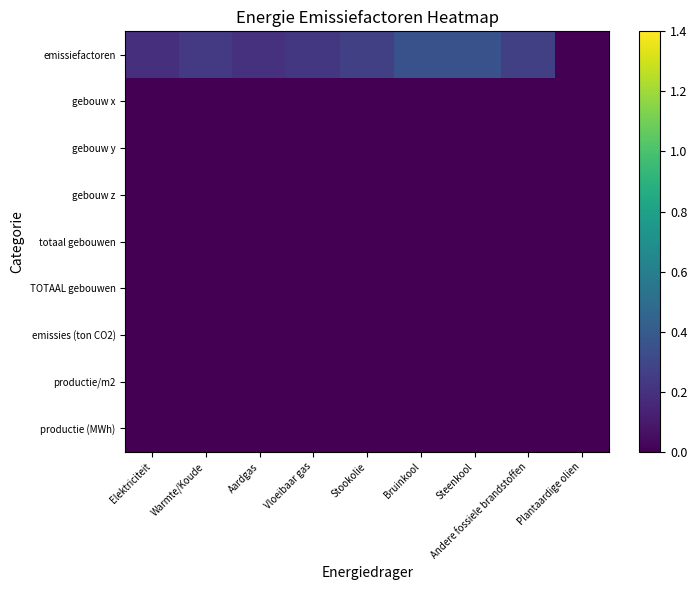

Reading left to right, transcribe all the data shown in this chart.

emissiefactoren: Elektriciteit=0.2	Warmte/Koude=0.2	Aardgas=0.2	Vloeibaar gas=0.2	Stookolie=0.3	Bruinkool=0.4	Steenkool=0.4	Andere fossiele brandstoffen=0.3	Plantaardige olien=0.0
gebouw x: Elektriciteit=0.0	Warmte/Koude=0.0	Aardgas=0.0	Vloeibaar gas=0.0	Stookolie=0.0	Bruinkool=0.0	Steenkool=0.0	Andere fossiele brandstoffen=0.0	Plantaardige olien=0.0
gebouw y: Elektriciteit=0.0	Warmte/Koude=0.0	Aardgas=0.0	Vloeibaar gas=0.0	Stookolie=0.0	Bruinkool=0.0	Steenkool=0.0	Andere fossiele brandstoffen=0.0	Plantaardige olien=0.0
gebouw z: Elektriciteit=0.0	Warmte/Koude=0.0	Aardgas=0.0	Vloeibaar gas=0.0	Stookolie=0.0	Bruinkool=0.0	Steenkool=0.0	Andere fossiele brandstoffen=0.0	Plantaardige olien=0.0
totaal gebouwen: Elektriciteit=0.0	Warmte/Koude=0.0	Aardgas=0.0	Vloeibaar gas=0.0	Stookolie=0.0	Bruinkool=0.0	Steenkool=0.0	Andere fossiele brandstoffen=0.0	Plantaardige olien=0.0
TOTAAL gebouwen: Elektriciteit=0.0	Warmte/Koude=0.0	Aardgas=0.0	Vloeibaar gas=0.0	Stookolie=0.0	Bruinkool=0.0	Steenkool=0.0	Andere fossiele brandstoffen=0.0	Plantaardige olien=0.0
emissies (ton CO2): Elektriciteit=0.0	Warmte/Koude=0.0	Aardgas=0.0	Vloeibaar gas=0.0	Stookolie=0.0	Bruinkool=0.0	Steenkool=0.0	Andere fossiele brandstoffen=0.0	Plantaardige olien=0.0
productie/m2: Elektriciteit=0.0	Warmte/Koude=0.0	Aardgas=0.0	Vloeibaar gas=0.0	Stookolie=0.0	Bruinkool=0.0	Steenkool=0.0	Andere fossiele brandstoffen=0.0	Plantaardige olien=0.0
productie (MWh): Elektriciteit=0.0	Warmte/Koude=0.0	Aardgas=0.0	Vloeibaar gas=0.0	Stookolie=0.0	Bruinkool=0.0	Steenkool=0.0	Andere fossiele brandstoffen=0.0	Plantaardige olien=0.0